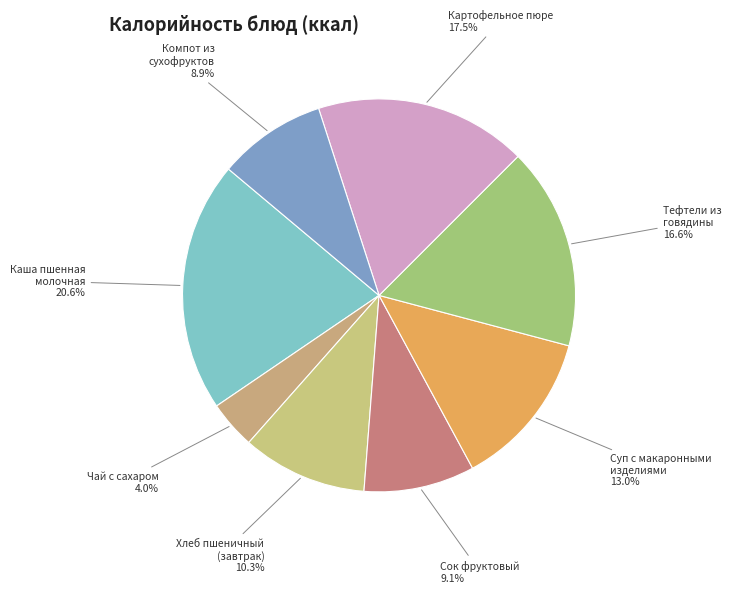

Count the number of slices in the pie.

8